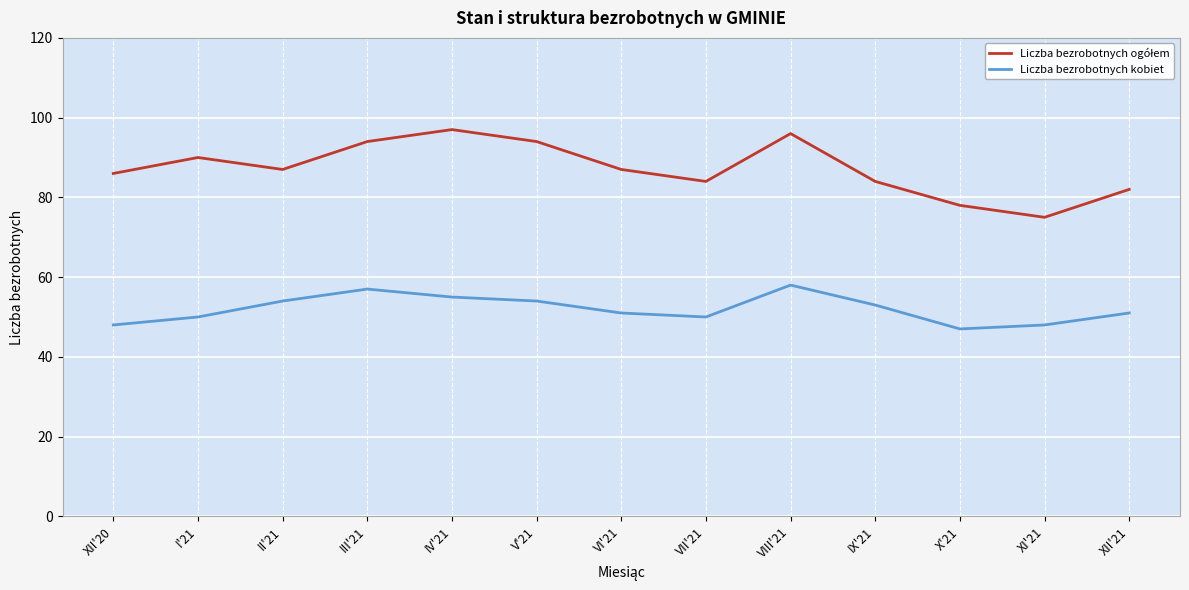

What is the spread (max minus min) of values at XII'21?

31